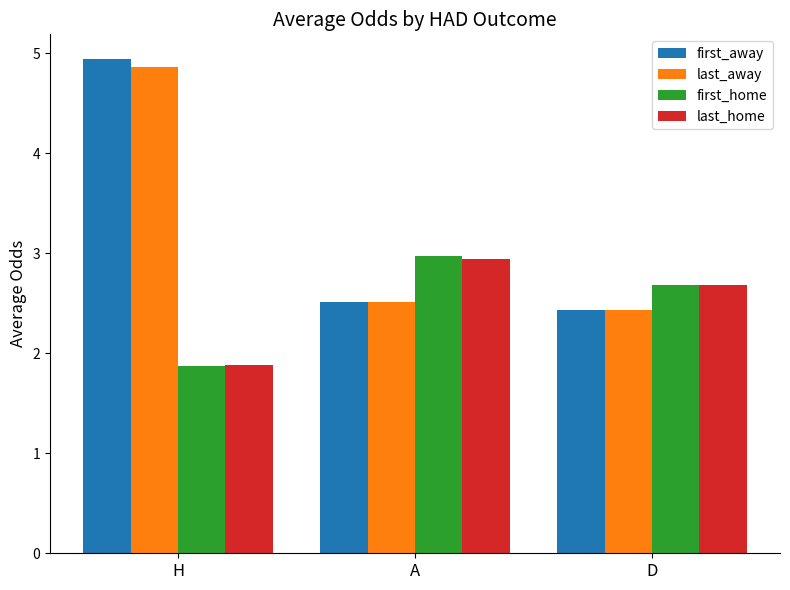

Is the value of last_home at H greater than the value of last_away at A?

No